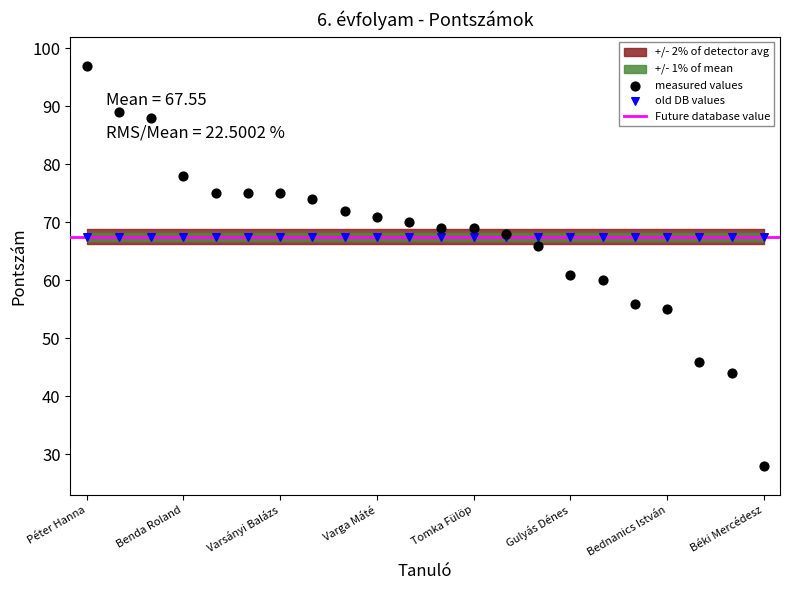

Which series contains the highest Y value?

measured values